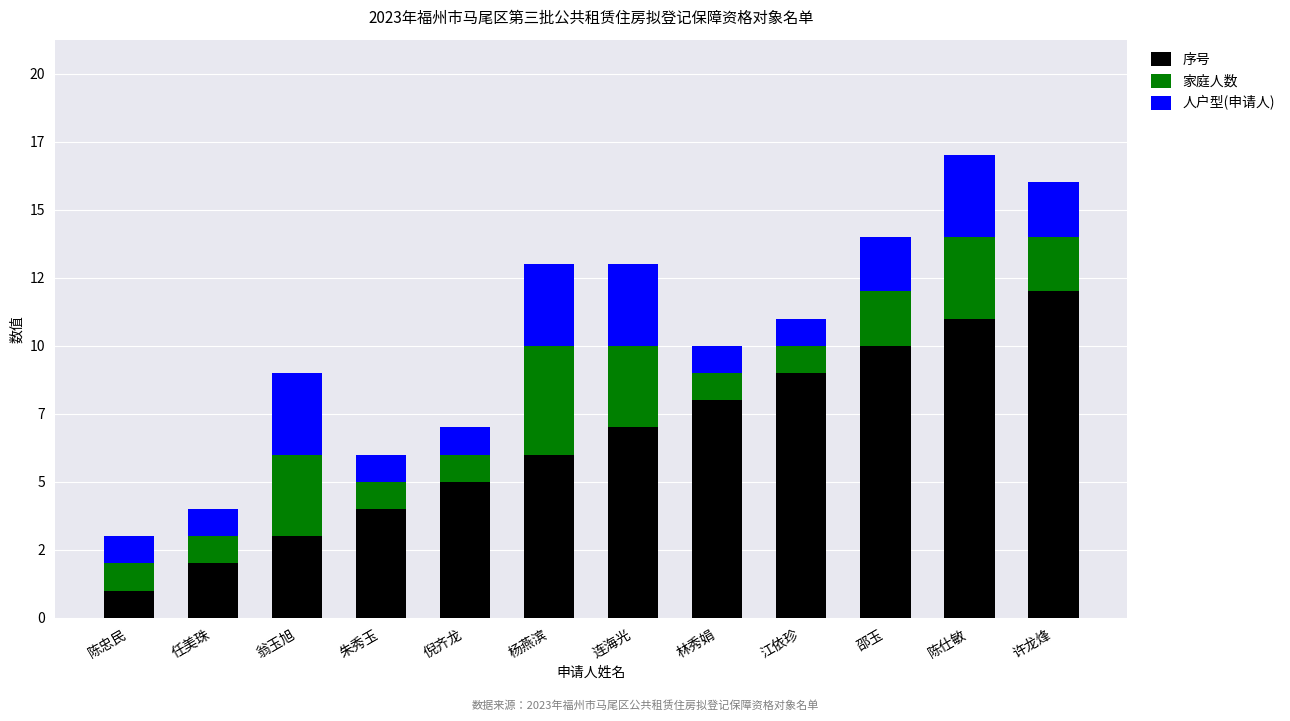

Are the bars grouped side by side (vs. stacked)?

No